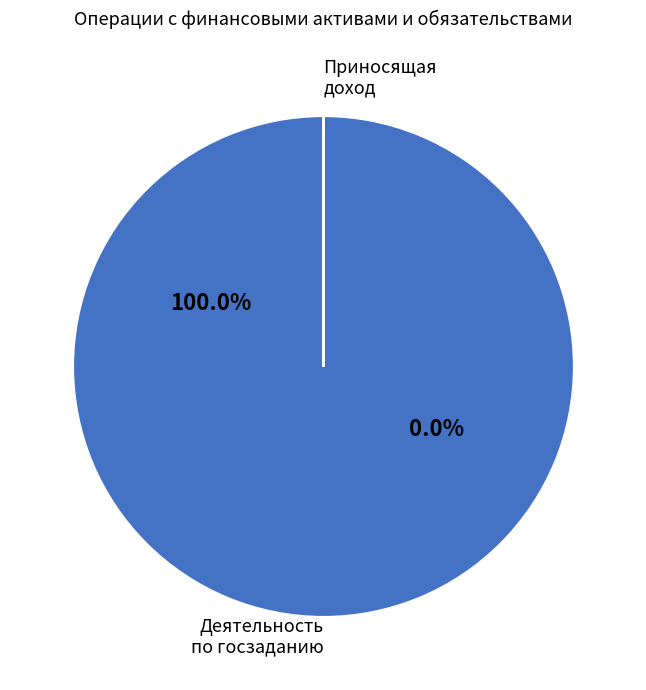

How many slices are in this pie chart?

2